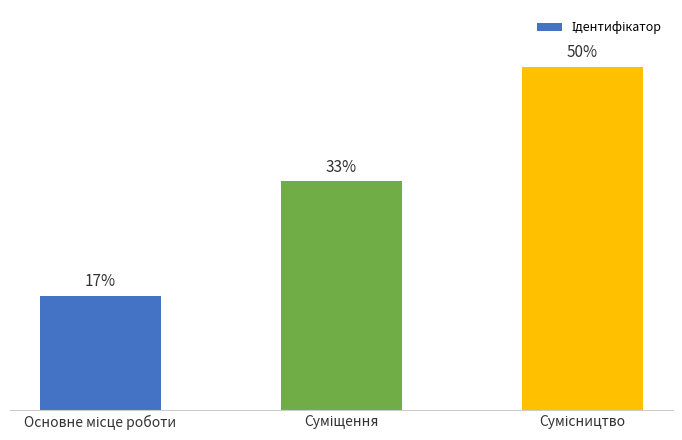

Reading left to right, list all the values displayed in this chart.

Основне місце роботи=1	Суміщення=2	Сумісництво=3